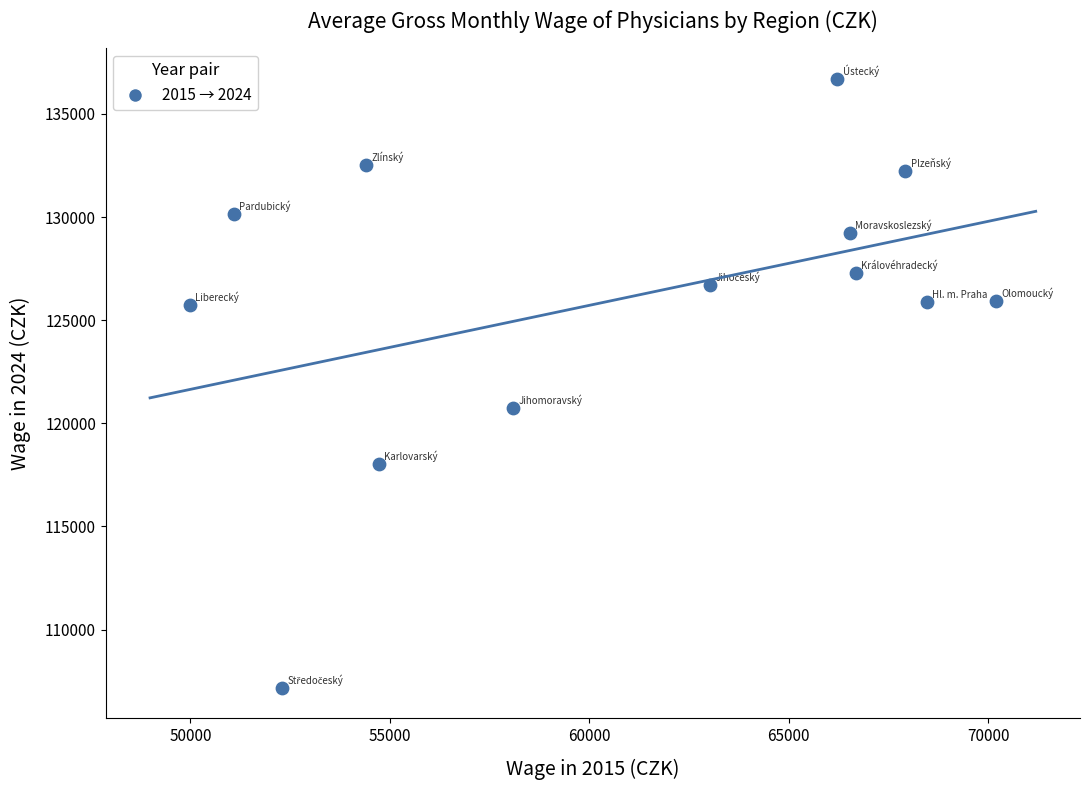

What is the range of Y values (max minus min)?

29519.9